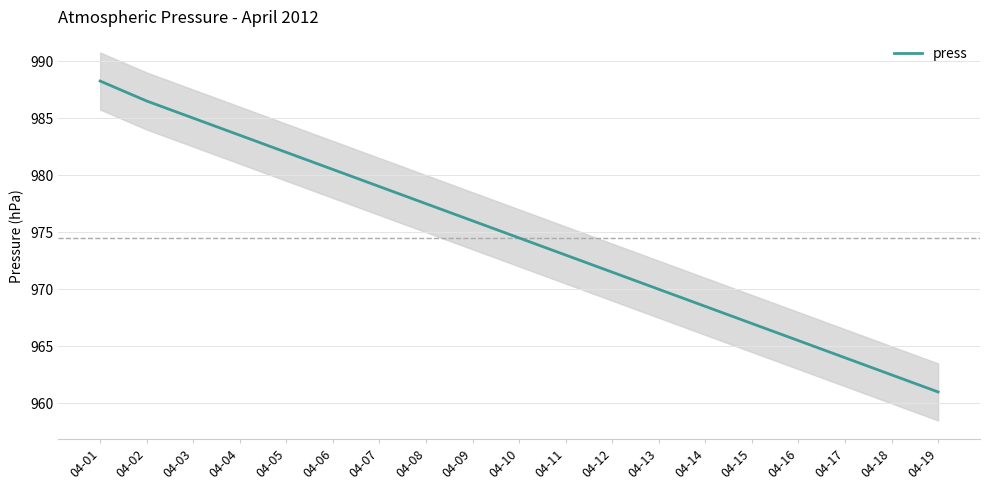

Between 04-03 and 04-10, which is larger?

04-03